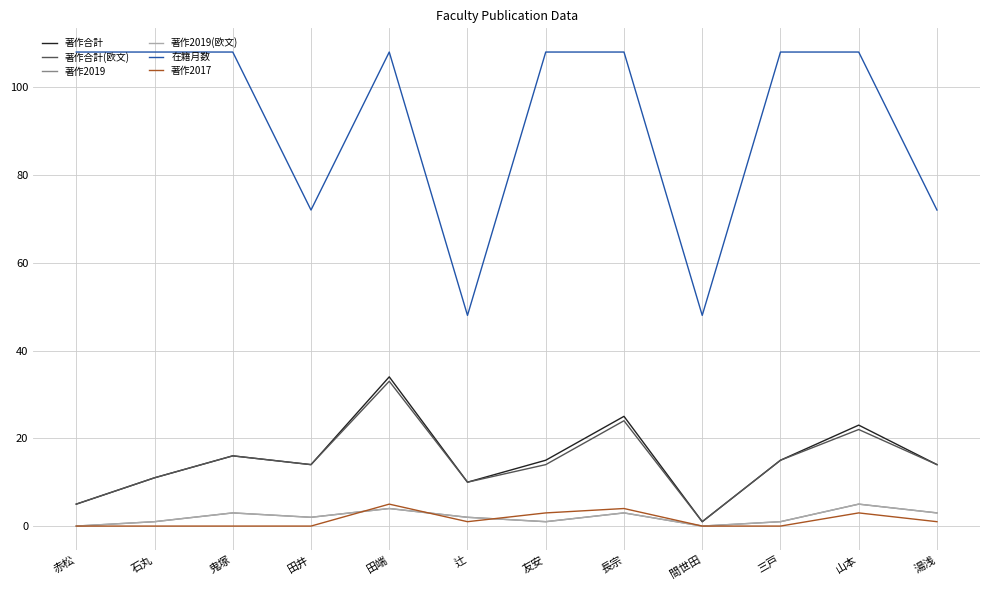

What is the average value of the 著作2017 series?

1